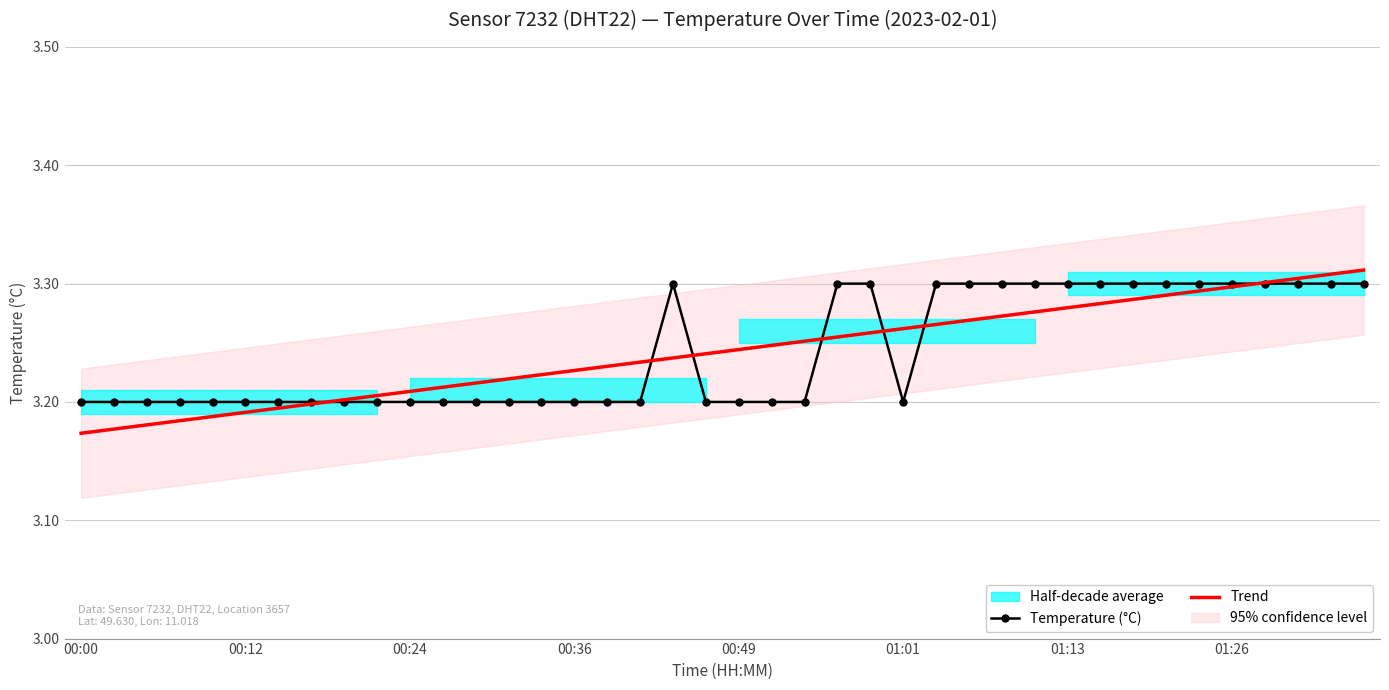

True or false: Temperature (°C) has a value of 3.3 at 32.

True